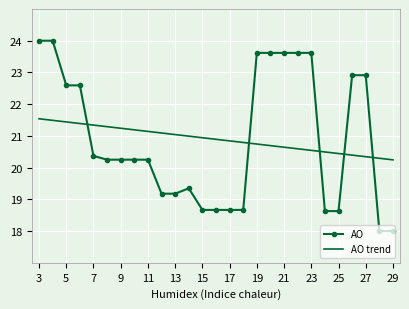

What is the difference between the maximum and minimum values in the AO series?

6.0